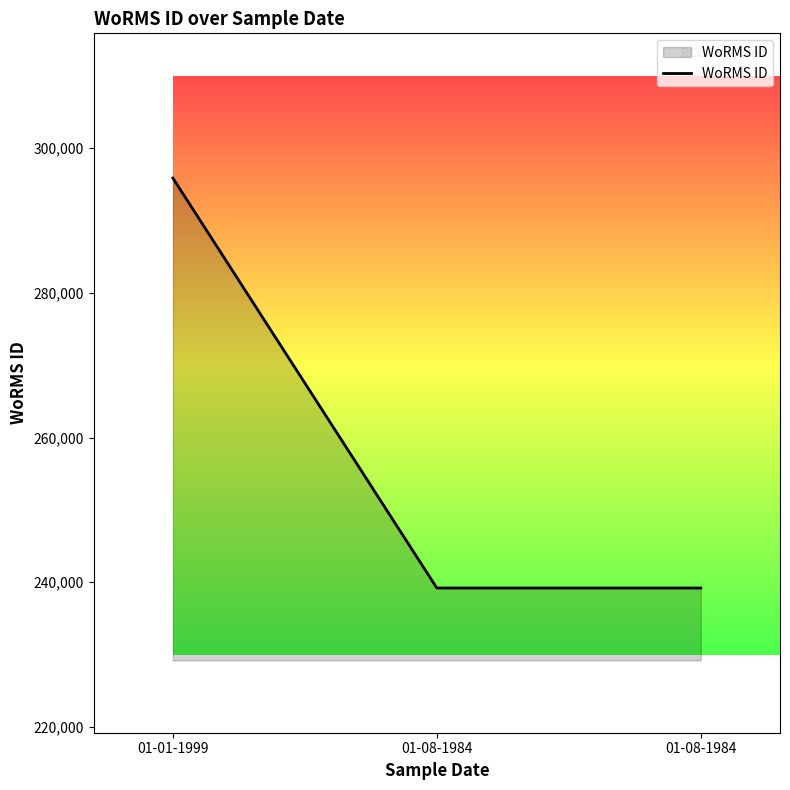

Reading left to right, transcribe all the data shown in this chart.

295864	239201	239201